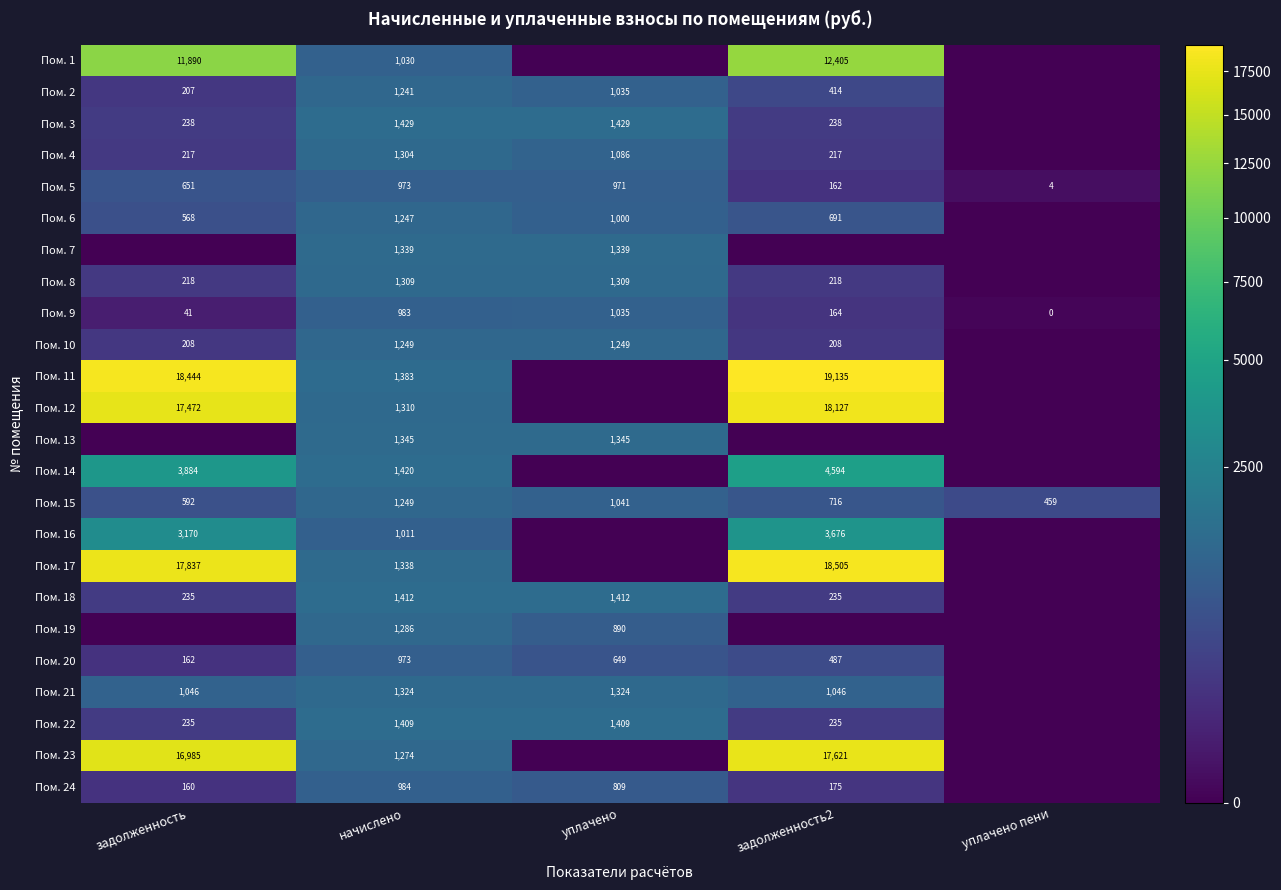

The Пом. 8 series shows 275 at уплачено. True or false?

False